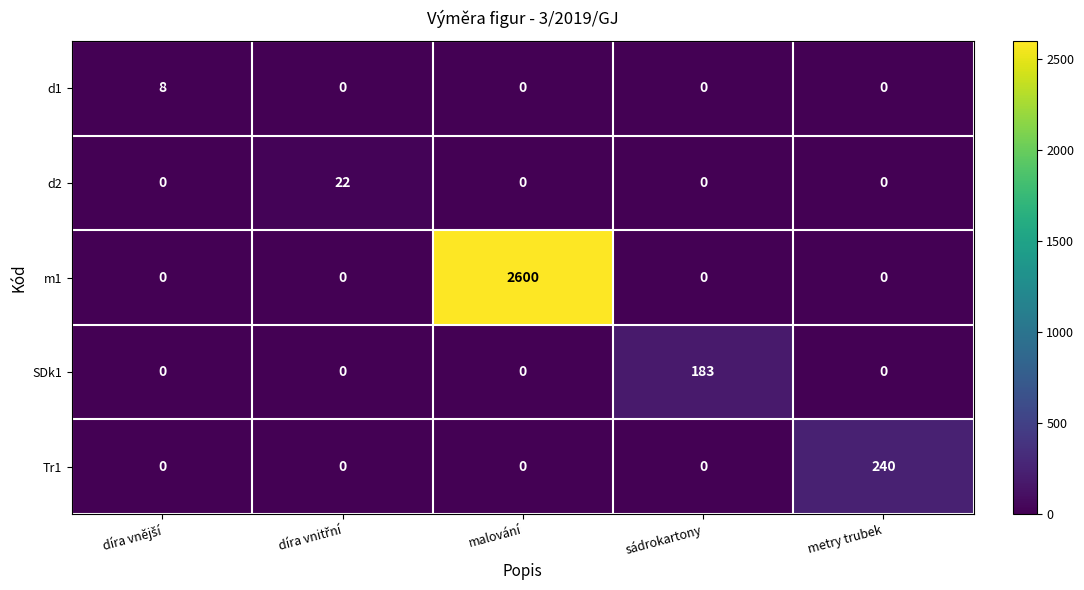

The value of d2 at metry trubek is 9. True or false?

False